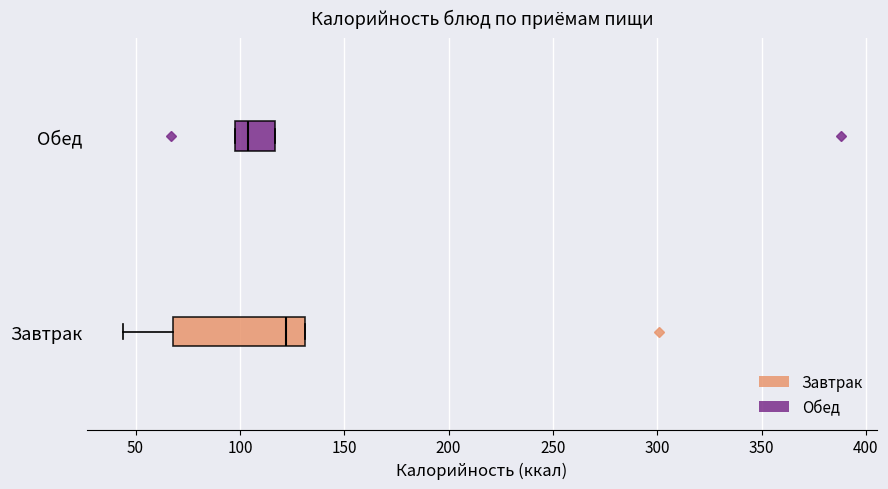

Comparing the boxes themselves (not the whiskers), which one is the widest?

Завтрак